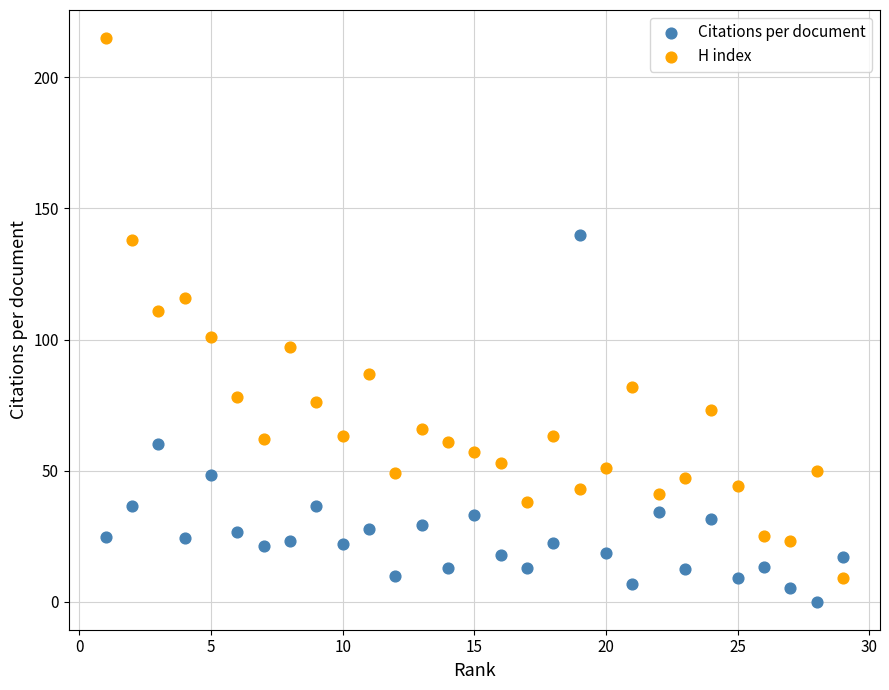

What are all the series names shown in the legend?

Citations per document, H index